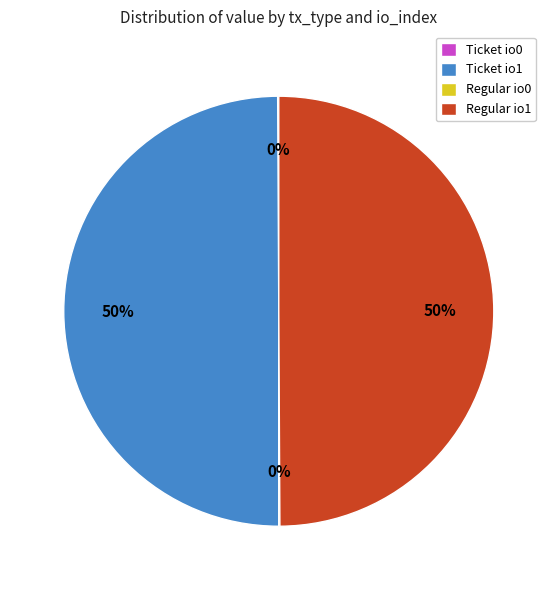

What percentage is the Ticket io1 slice, to the nearest percent?

50%